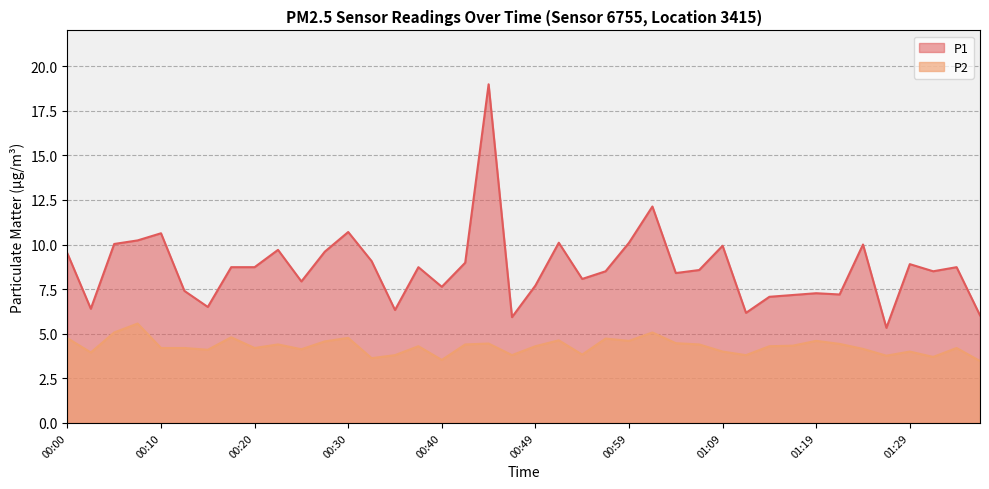

What is the difference between the maximum and minimum values in the P1 series?

13.7